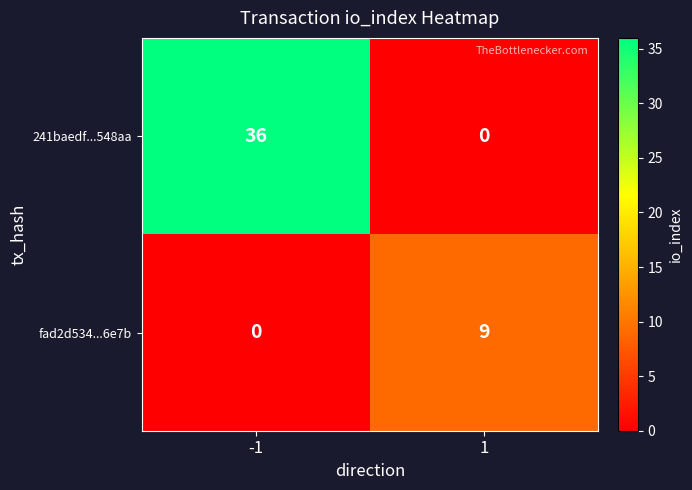

What is the difference between the maximum and minimum values in the fad2d534...6e7b series?

9